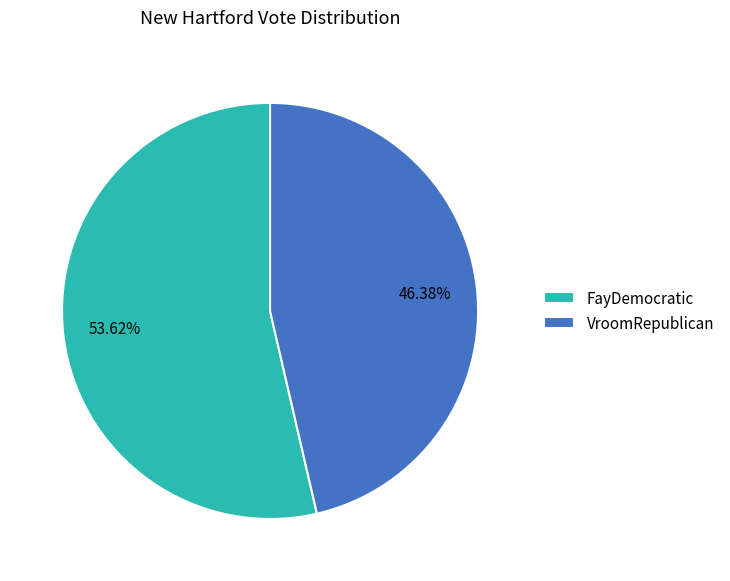

Approximately how many times larger is the value at VroomRepublican compared to FayDemocratic?

0.9